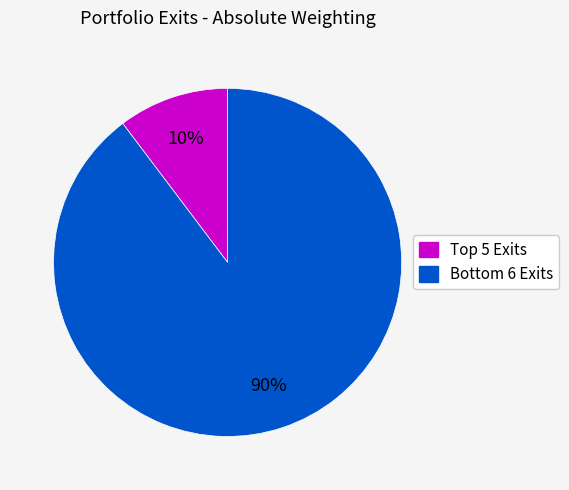

Count the number of slices in the pie.

2